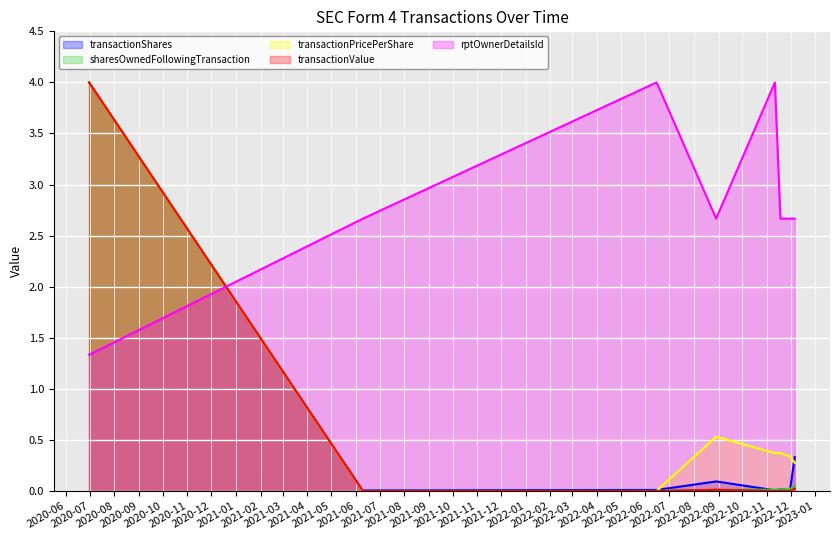

How many times do rptOwnerDetailsId and transactionValue cross each other?

1